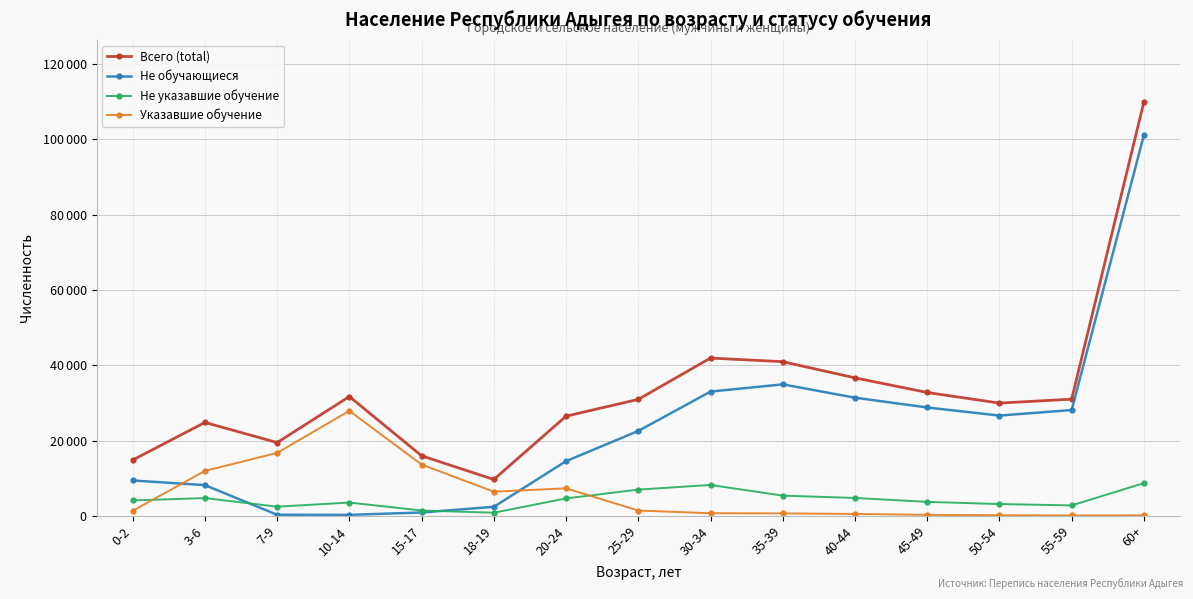

What are all the series names shown in the legend?

Всего (total), Не обучающиеся, Не указавшие обучение, Указавшие обучение